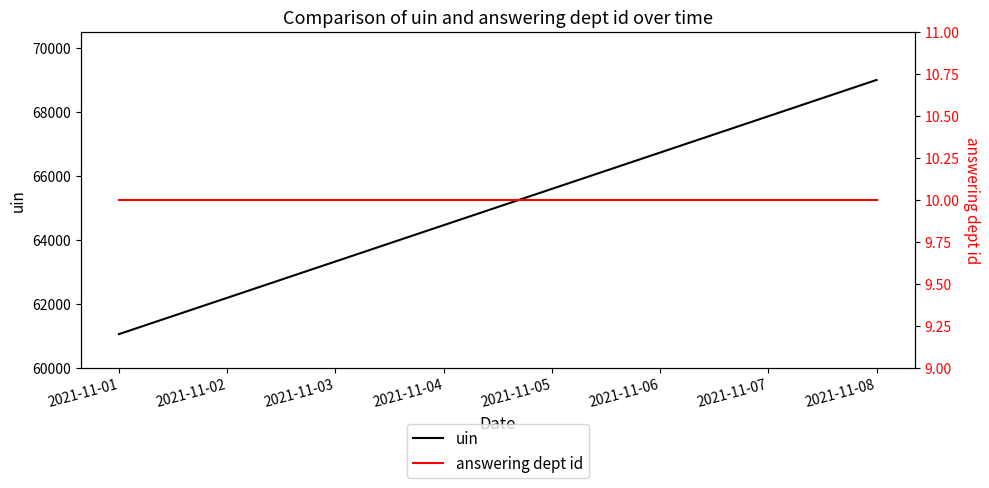

Which series has the widest spread of values?

uin